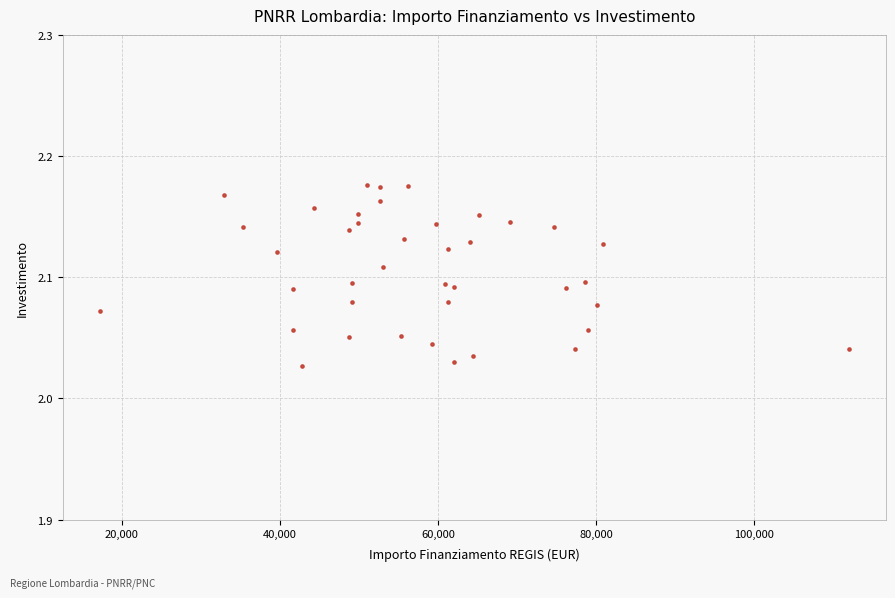

What is the range of X values (max minus min)?

94665.7